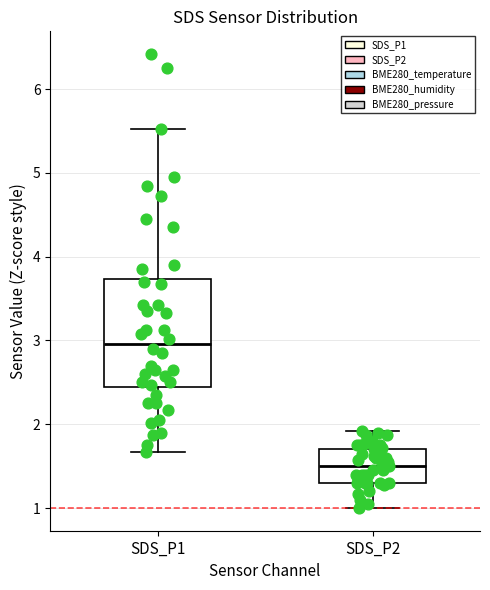

Reading left to right, transcribe this box plot: for each box, give where its median line is, the range the box spans, and where its two whiskers end, as read against the y-axis. The values are not printed on the chart, so give them approximately, as read against the axis.

SDS_P1: median 3.0, box 2.4 to 3.7, whiskers 1.7 to 5.5
SDS_P2: median 1.5, box 1.3 to 1.7, whiskers 1.0 to 1.9